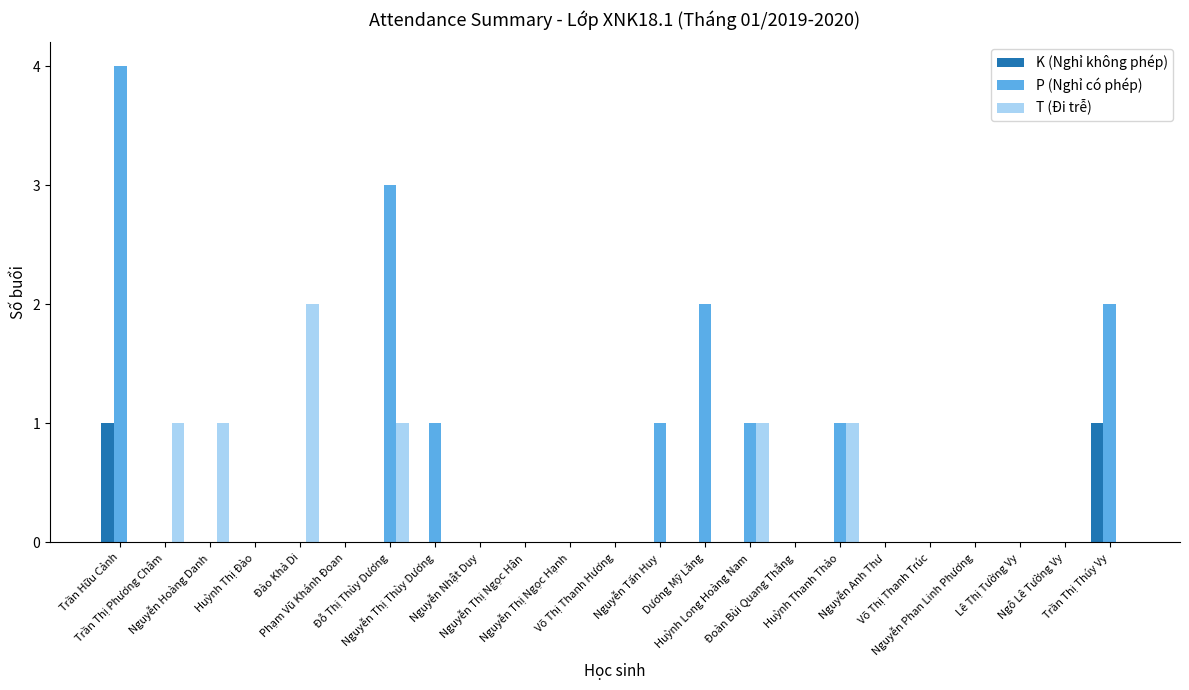

What is the sum of all T (Đi trễ) values?

7